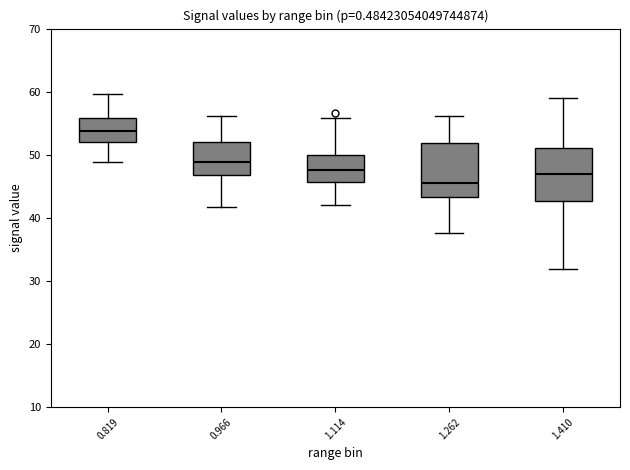

Reading left to right, transcribe this box plot: for each box, give where its median line is, the range the box spans, and where its two whiskers end, as read against the y-axis. The values are not printed on the chart, so give them approximately, as read against the axis.

0.819: median 54, box 52 to 56, whiskers 49 to 60
0.966: median 49, box 47 to 52, whiskers 42 to 56
1.114: median 48, box 46 to 50, whiskers 42 to 56
1.262: median 46, box 43 to 52, whiskers 38 to 56
1.410: median 47, box 43 to 51, whiskers 32 to 59